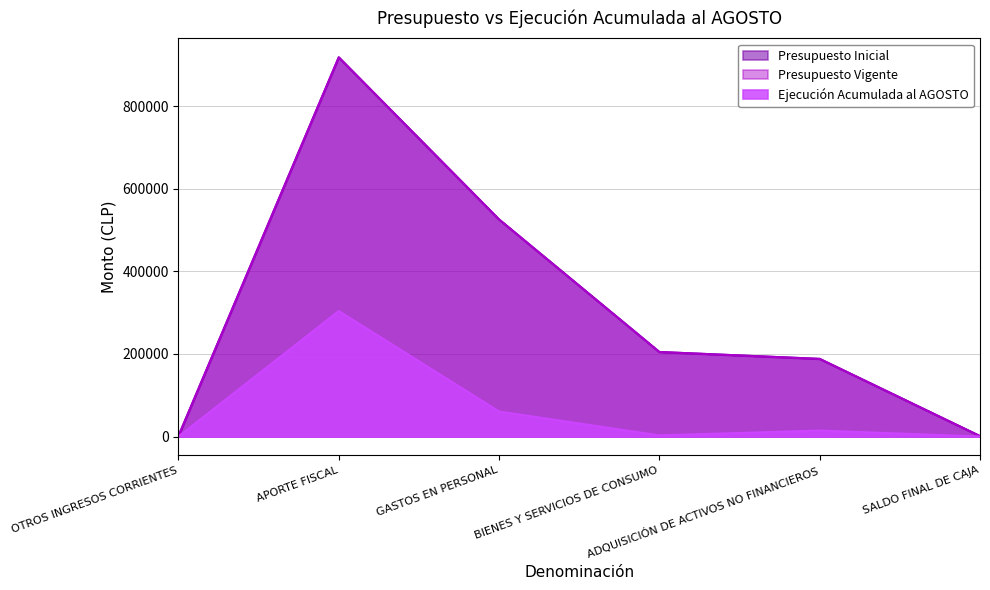

What is the difference between the second highest and minimum values in the Ejecución Acumulada al AGOSTO series?

60579